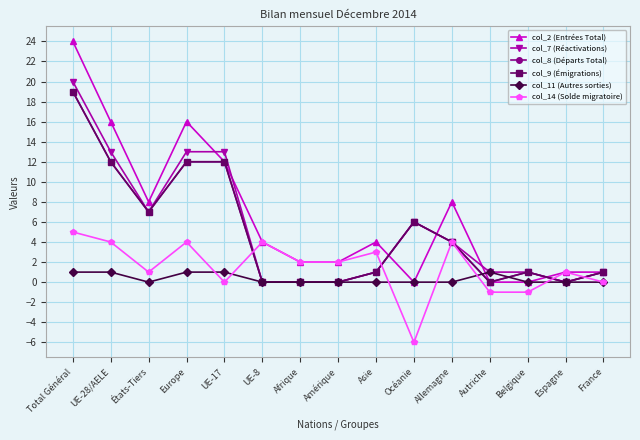

What is the label of the 11th point from the left?

Allemagne